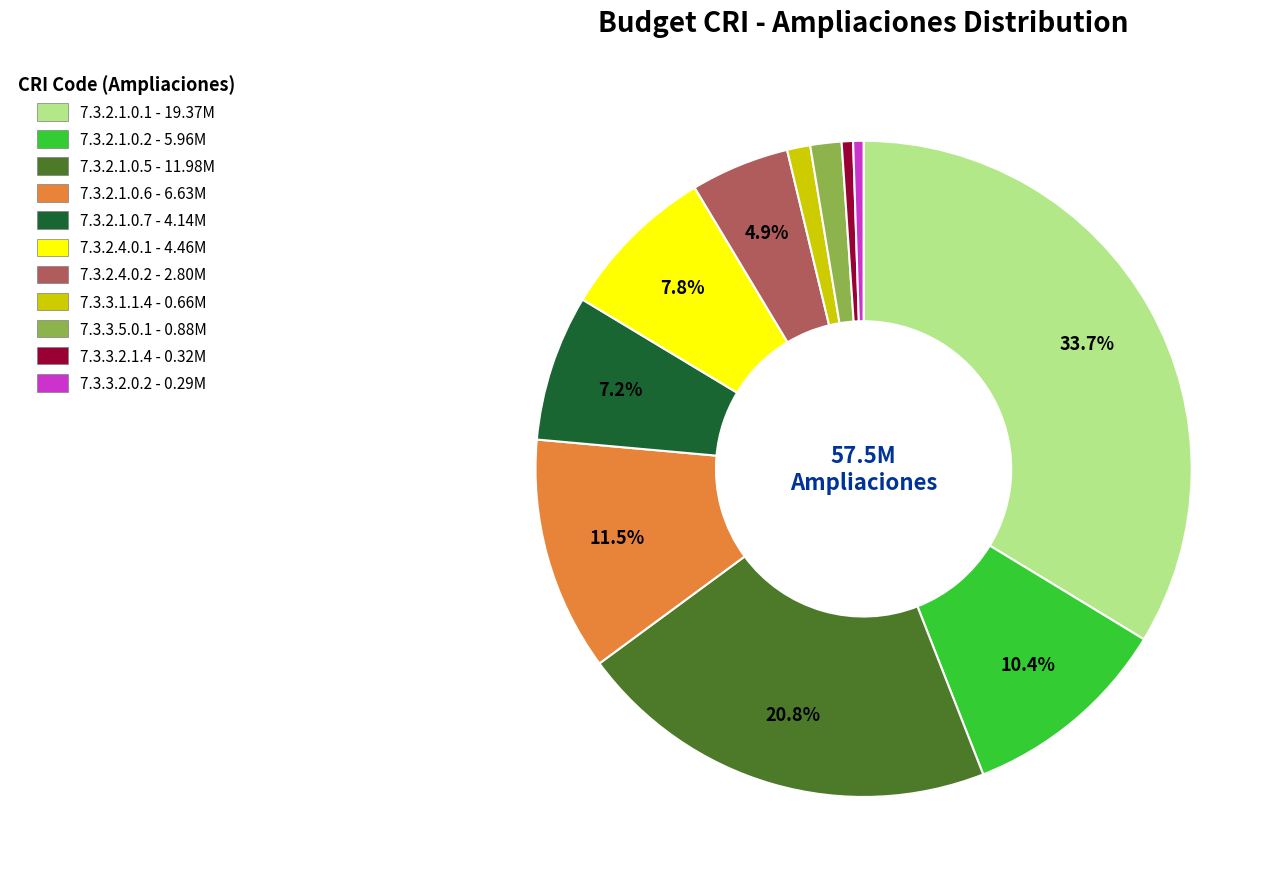

To the nearest percent, what percentage of the pie is 7.3.2.1.0.2?

10%